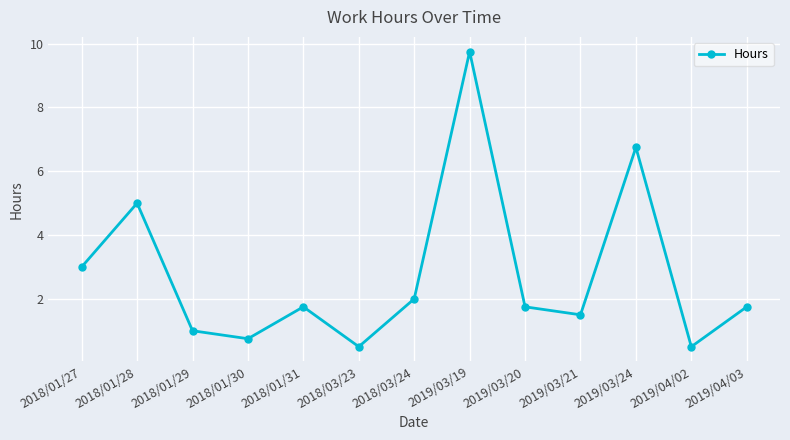

How many lines are shown in the chart?

1